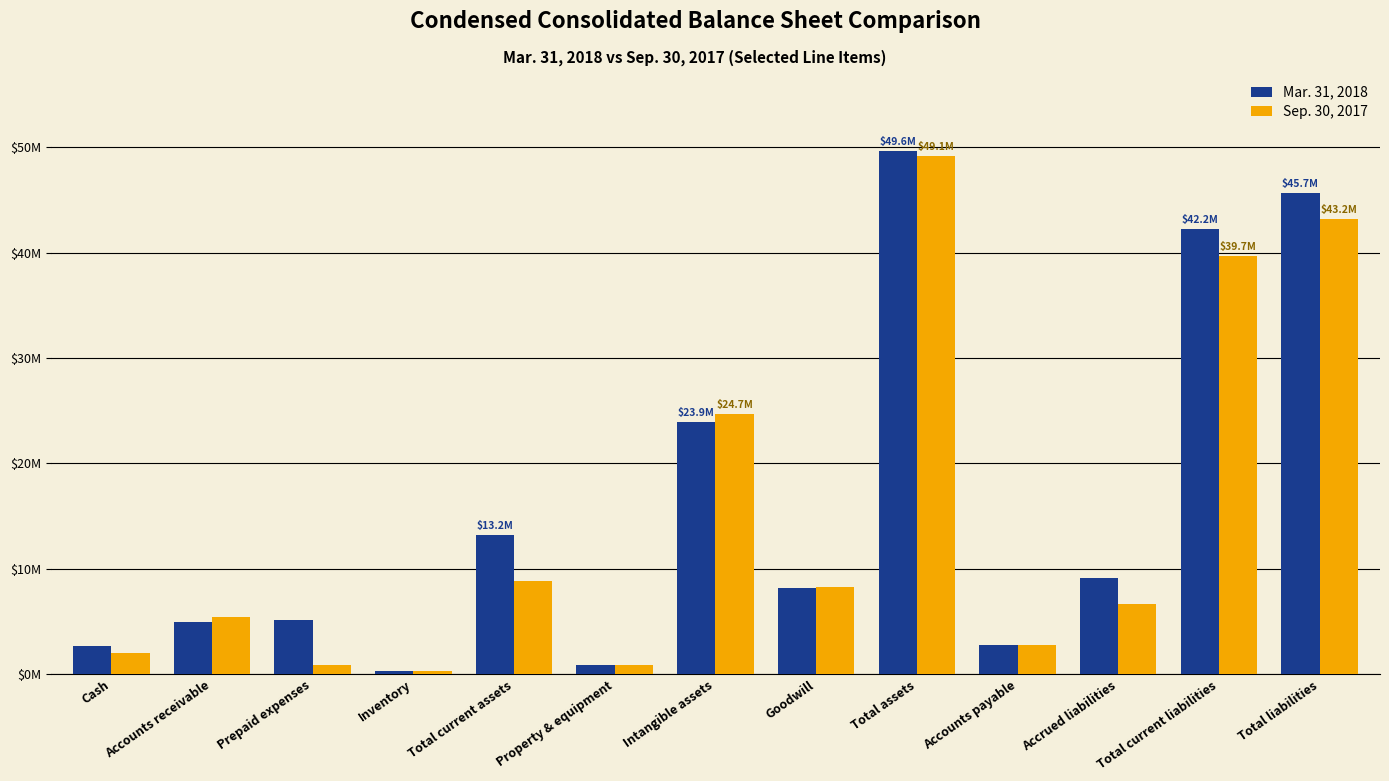

Rank the series by their maximum value, from highest to lowest.

Mar. 31, 2018, Sep. 30, 2017